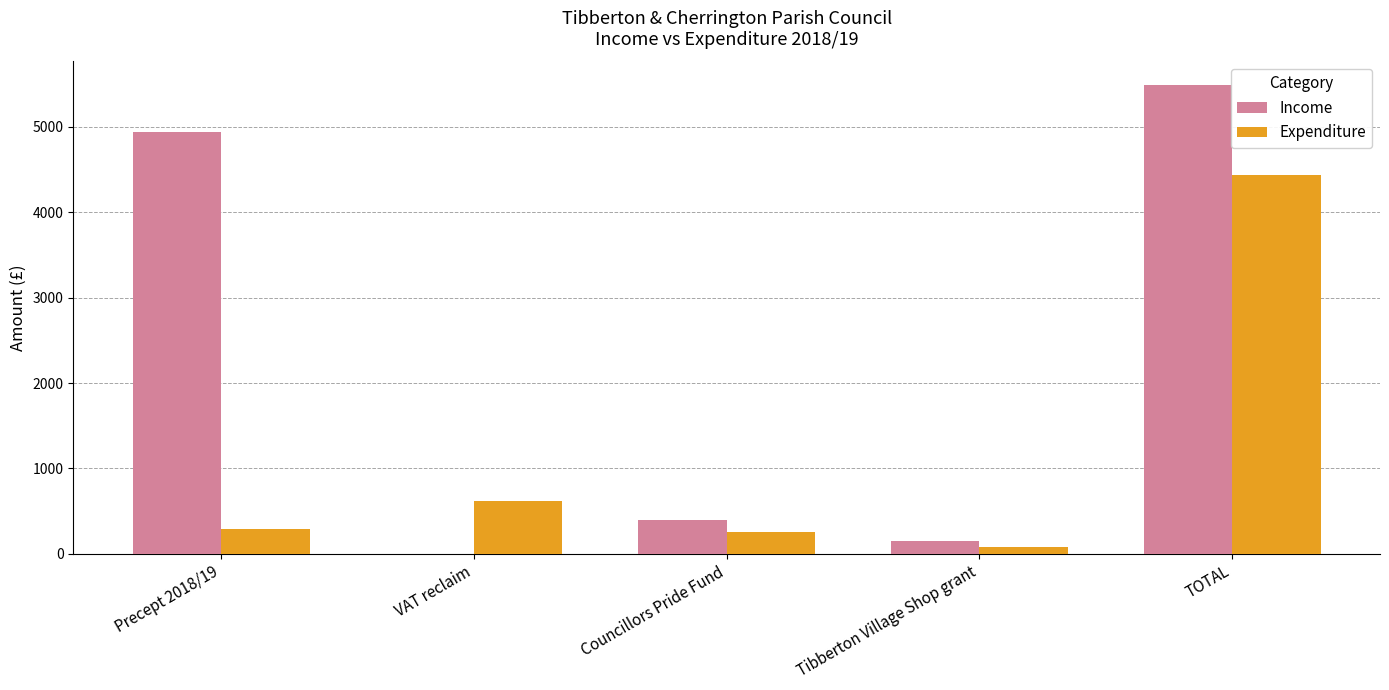

Count the number of data series in this chart.

2